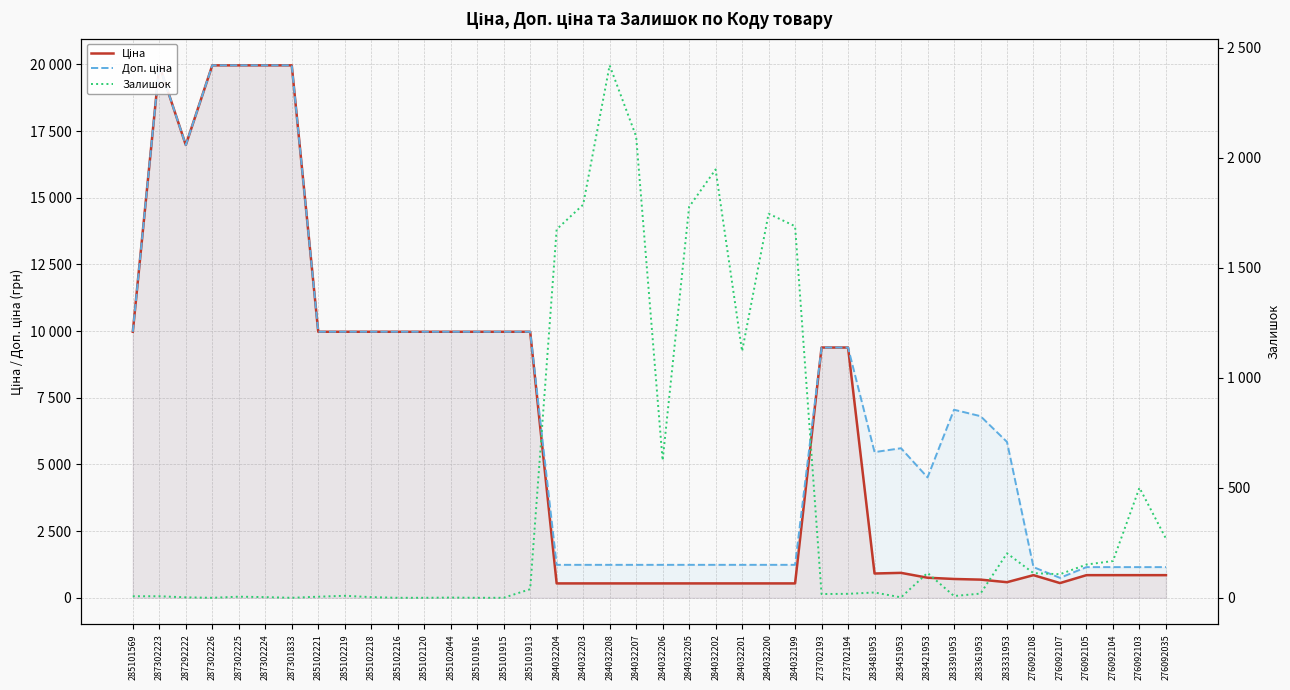

At which category is the sum across all series the highest?

287302223